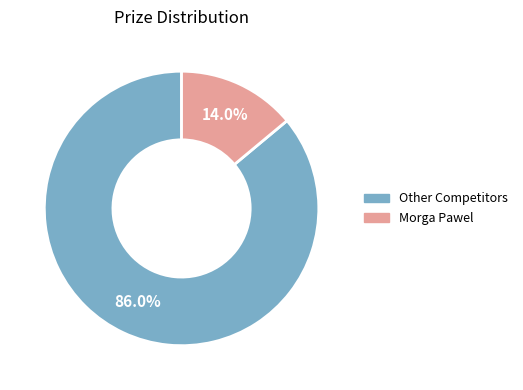

Is there any slice that represents more than half of the pie?

Yes